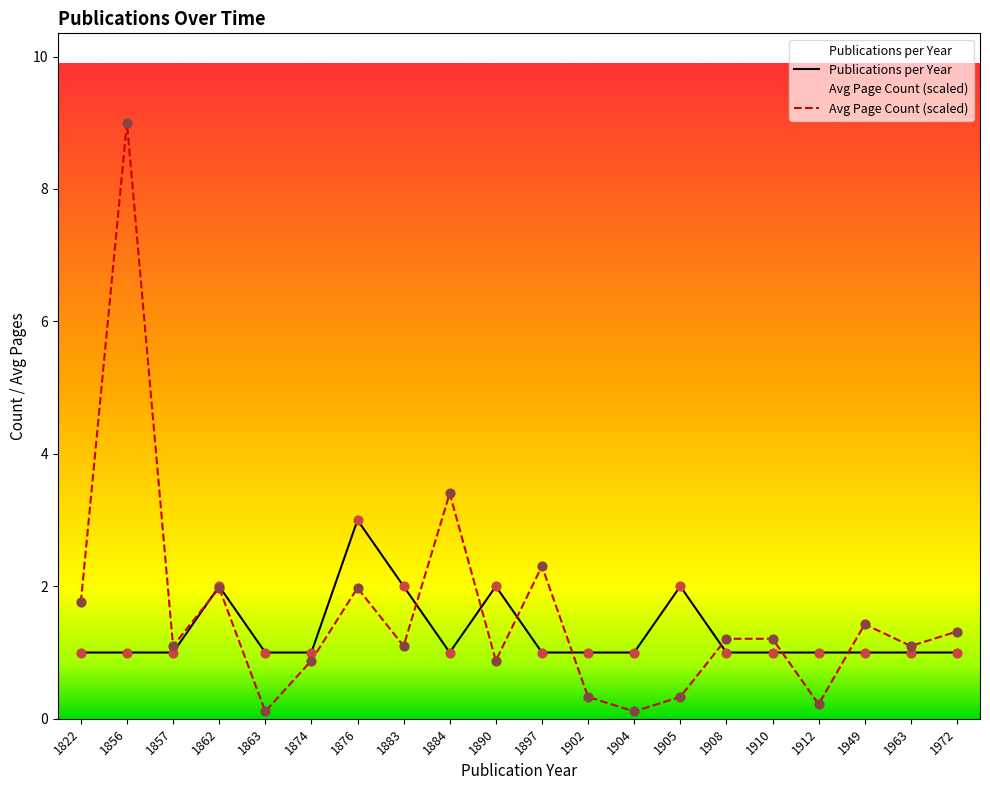

What is the total value across all series at 1874?

1.9